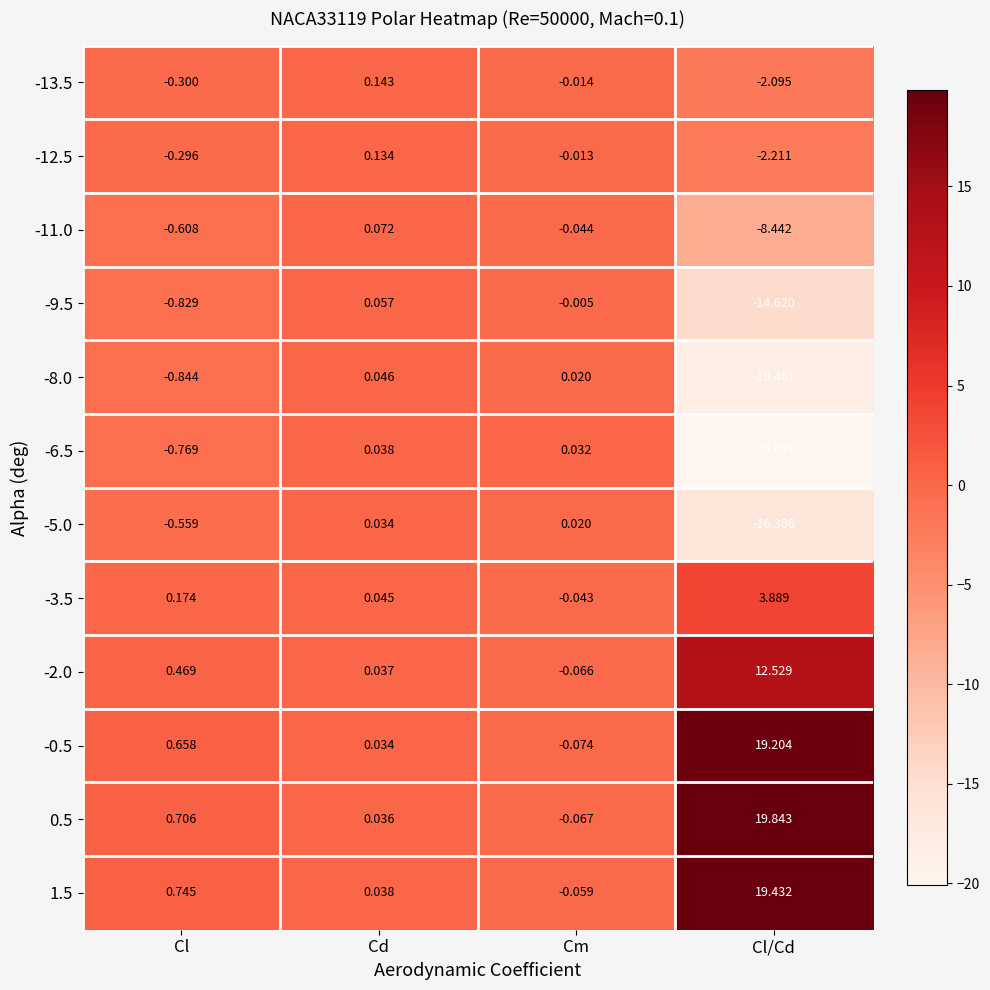

Where is 1.5 nearest to the value 9?

Cl